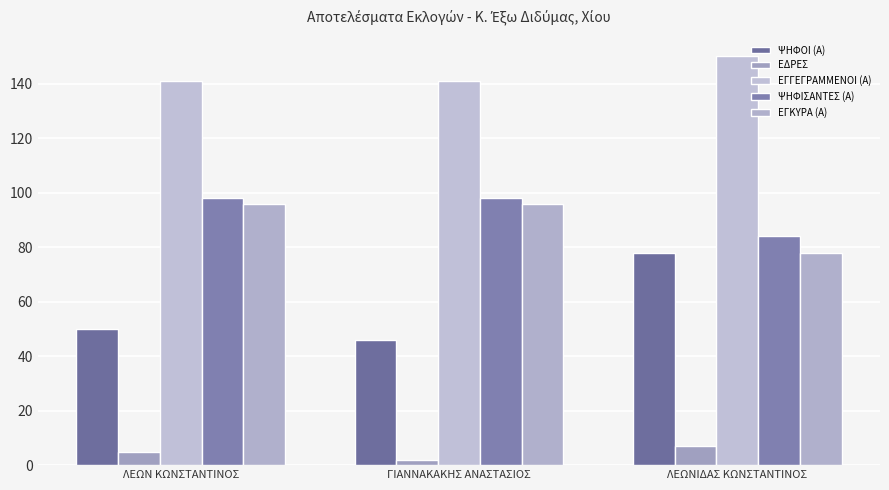

How many groups of bars are there?

3